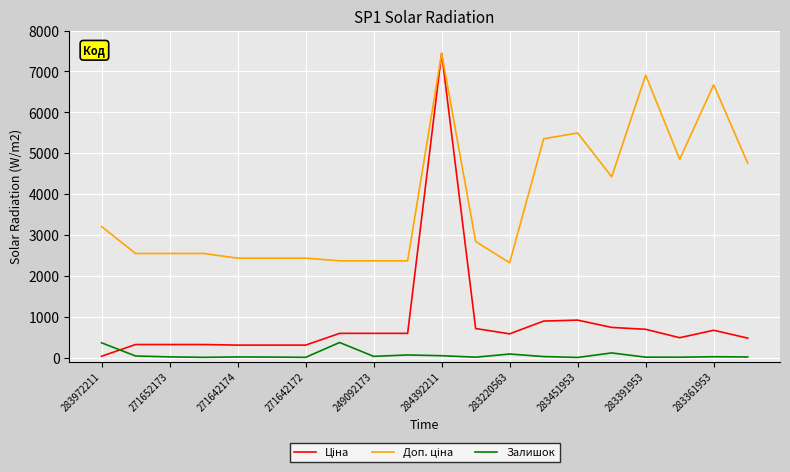

What is the maximum value for Залишок?

368.0